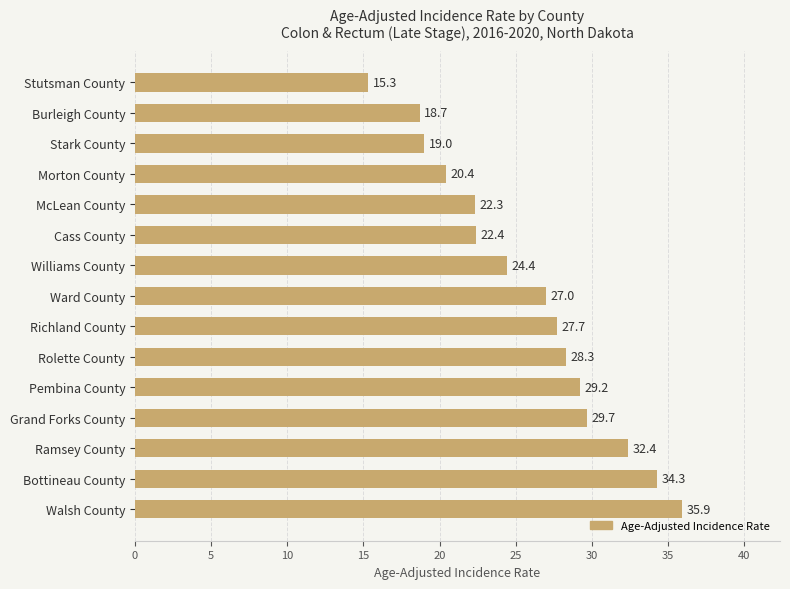

What is the difference between the values at Pembina County and Richland County?

1.5